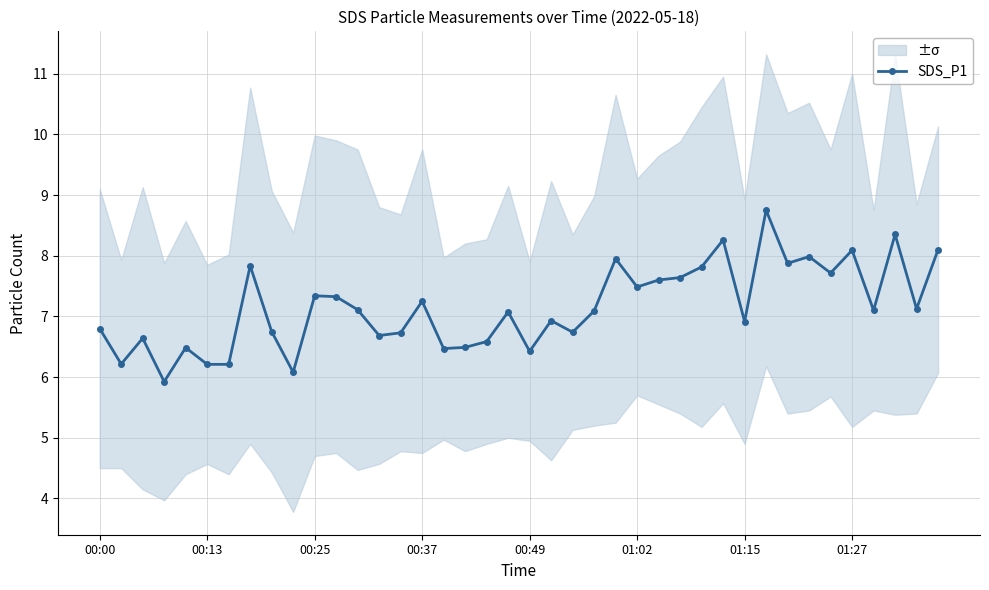

True or false: the data shows 10.8 at 18.

False